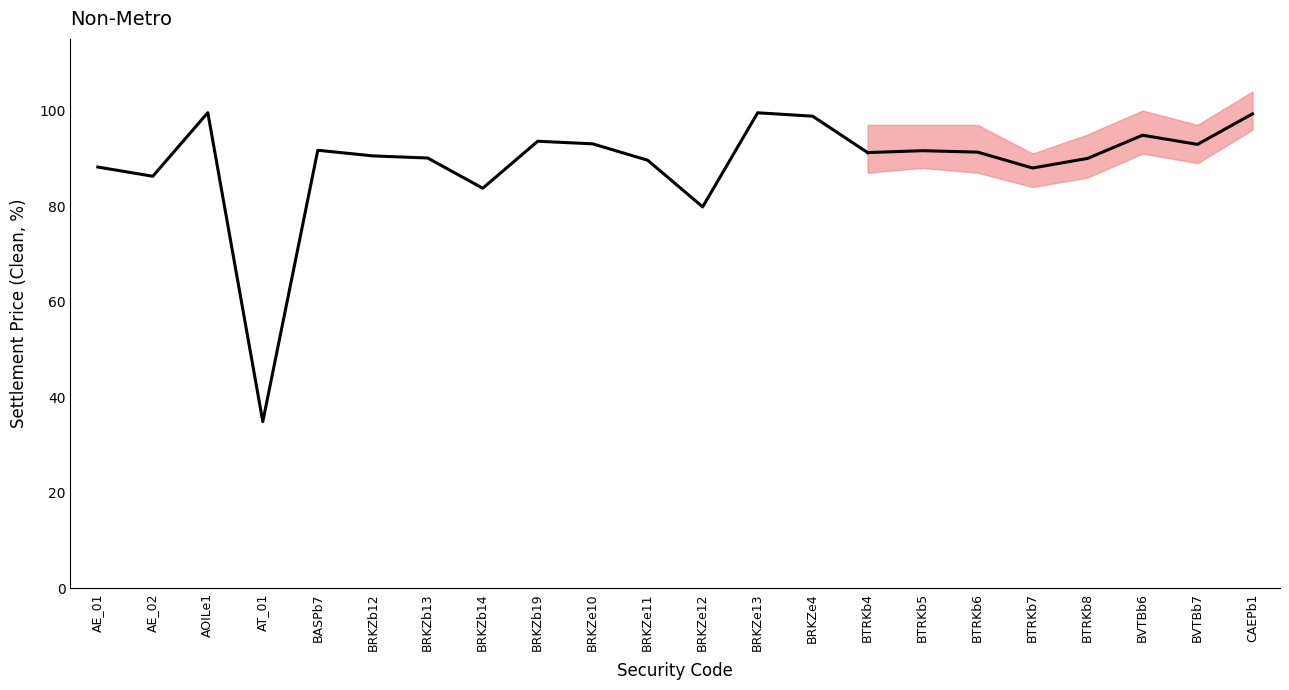

True or false: the data shows 90.5 at BRKZb12.

True